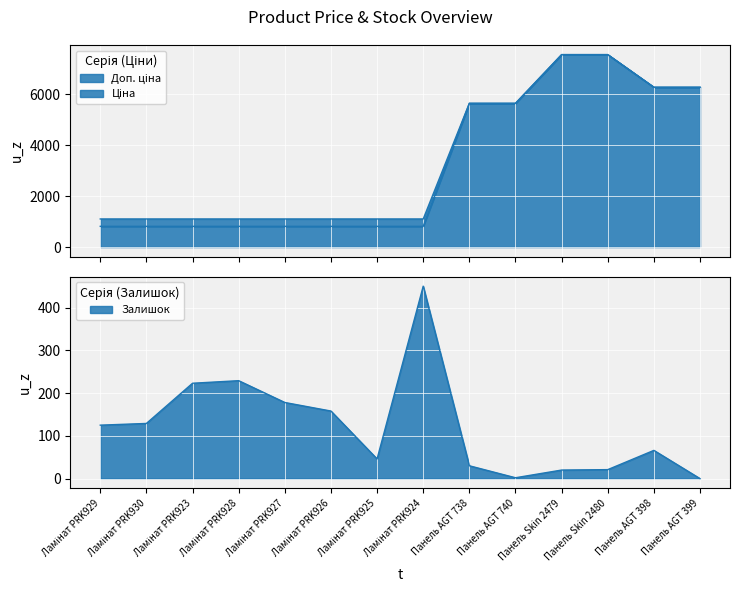

Reading left to right, what are all the values shown in this chart?

Ціна: 813.0	813.0	813.0	813.0	813.0	813.0	813.0	813.0	5636.0	5636.0	7545.9	7545.9	6266.7	6266.7
Доп. ціна: 1101.8	1101.8	1101.8	1101.8	1101.8	1101.8	1101.8	1101.8	5636.0	5636.0	7545.9	7545.9	6266.7	6266.7
Залишок: 125.0	129.0	223.0	229.0	178.0	158.0	46.0	450.0	30.0	2.0	20.0	21.0	66.0	0.0